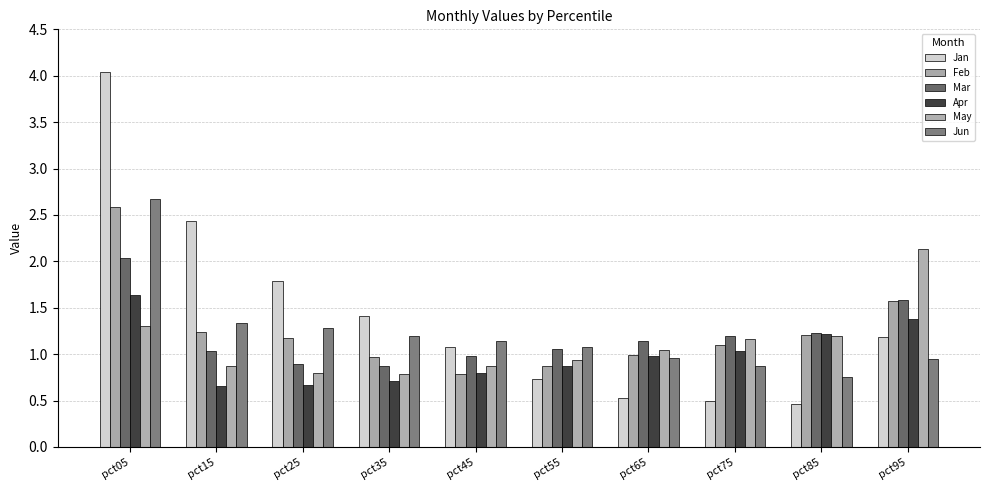

The value of May at pct85 is 1.6. True or false?

False